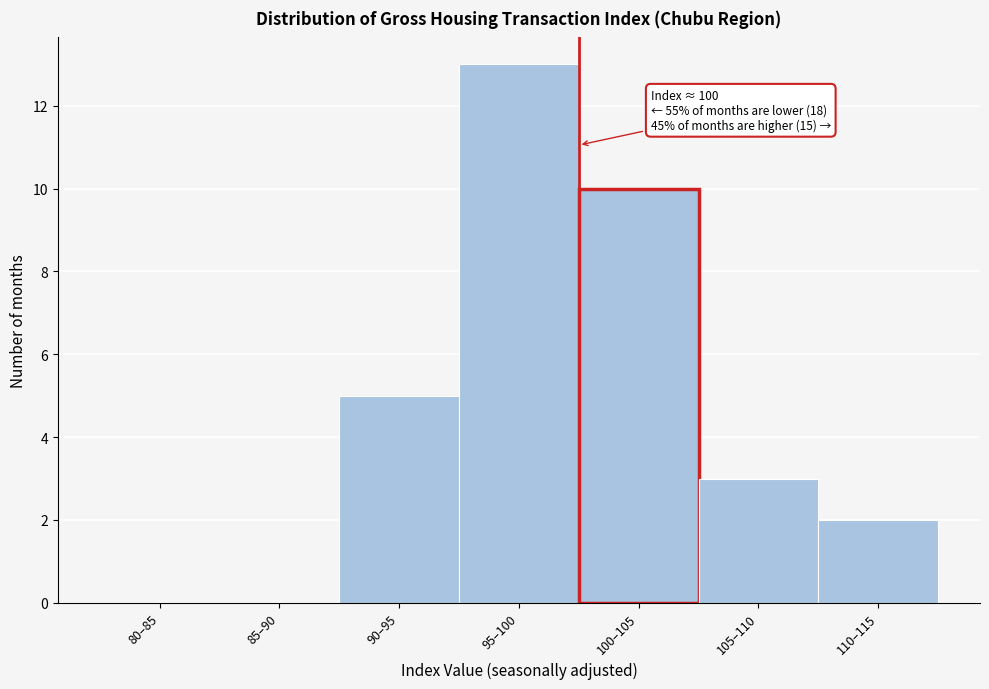

Reading left to right, extract all data points from this chart.

80–85=0	85–90=0	90–95=5	95–100=13	100–105=10	105–110=3	110–115=2